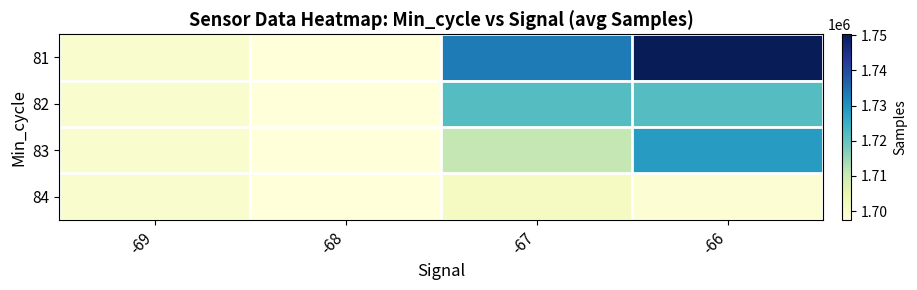

At how many categories does at least one series exceed 1740105?

1